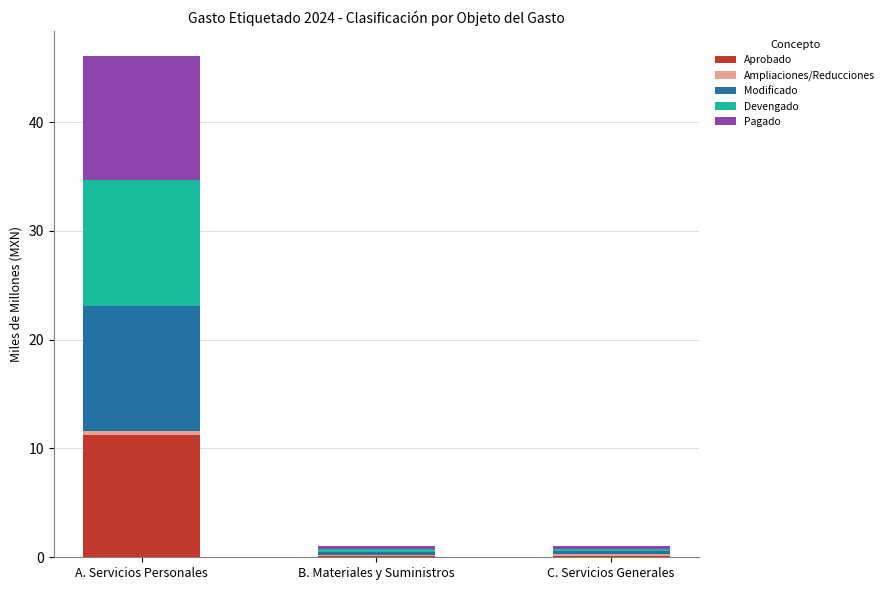

What is the highest value of the Aprobado series?

11.2